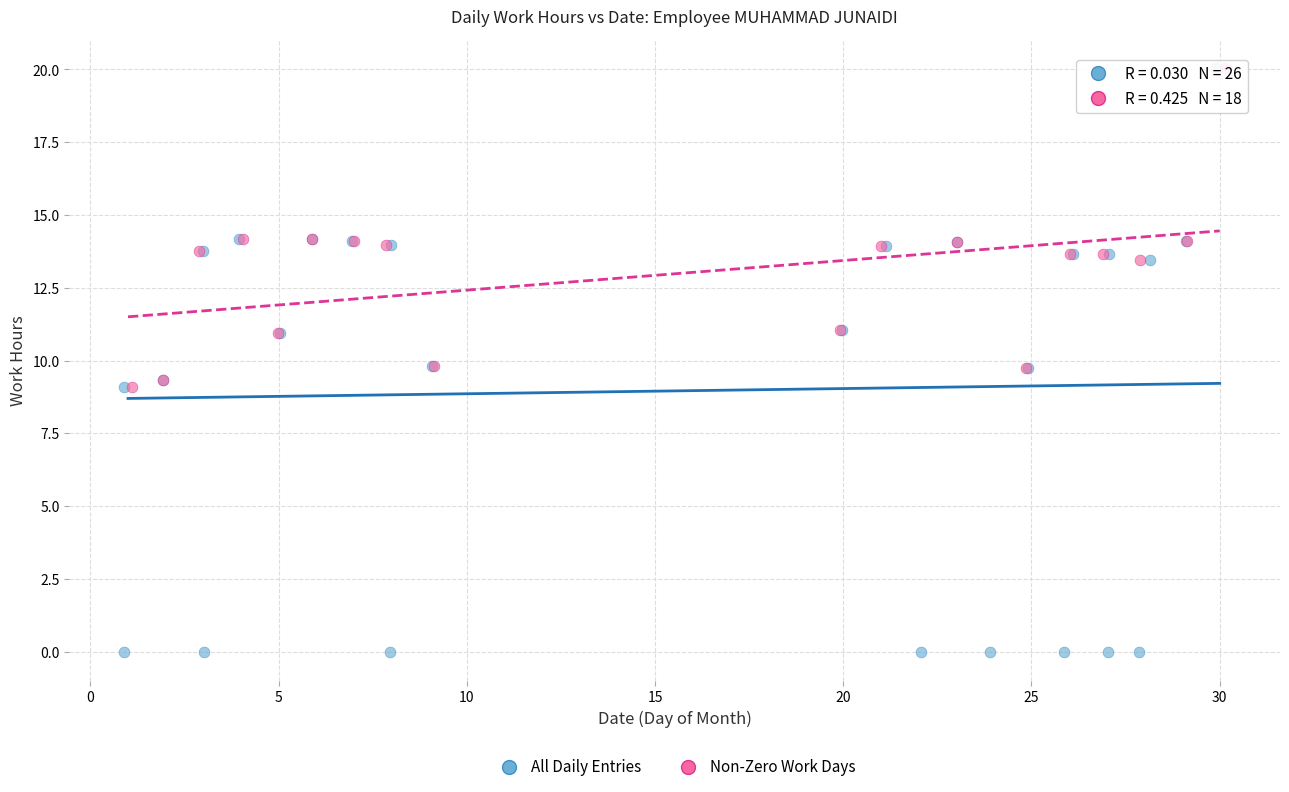

Which series has the widest spread of Y values?

All Daily Entries